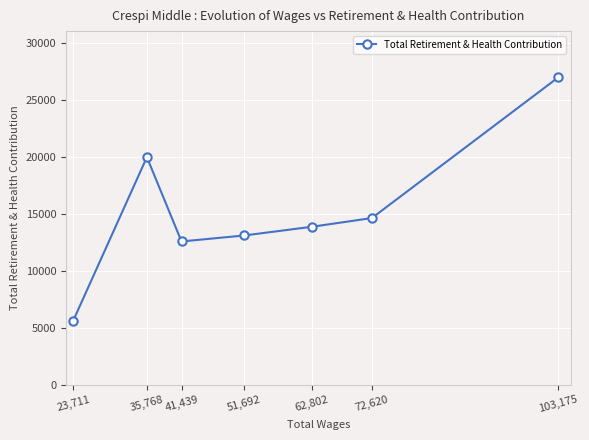

What is the difference between the second highest and minimum values?

14349